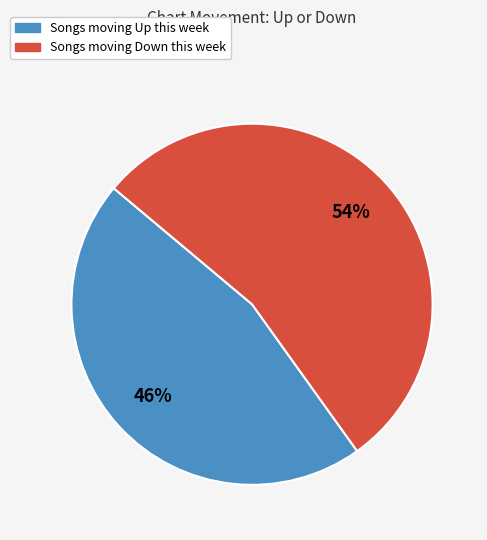

Count the number of slices in the pie.

2